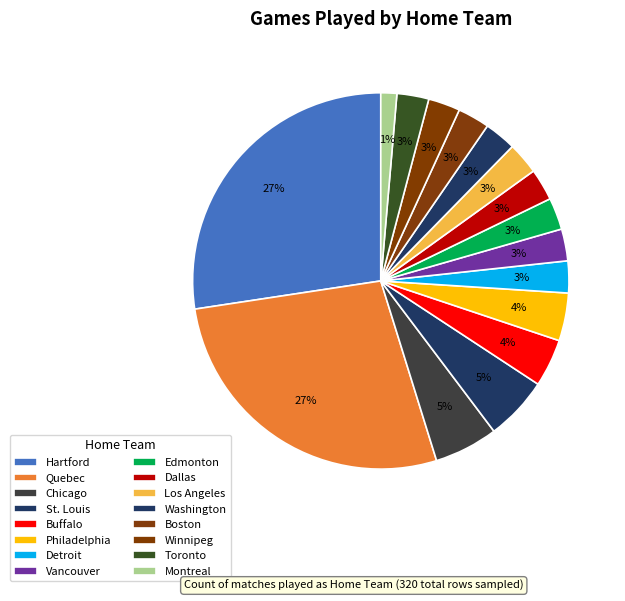

How many slices are in this pie chart?

16